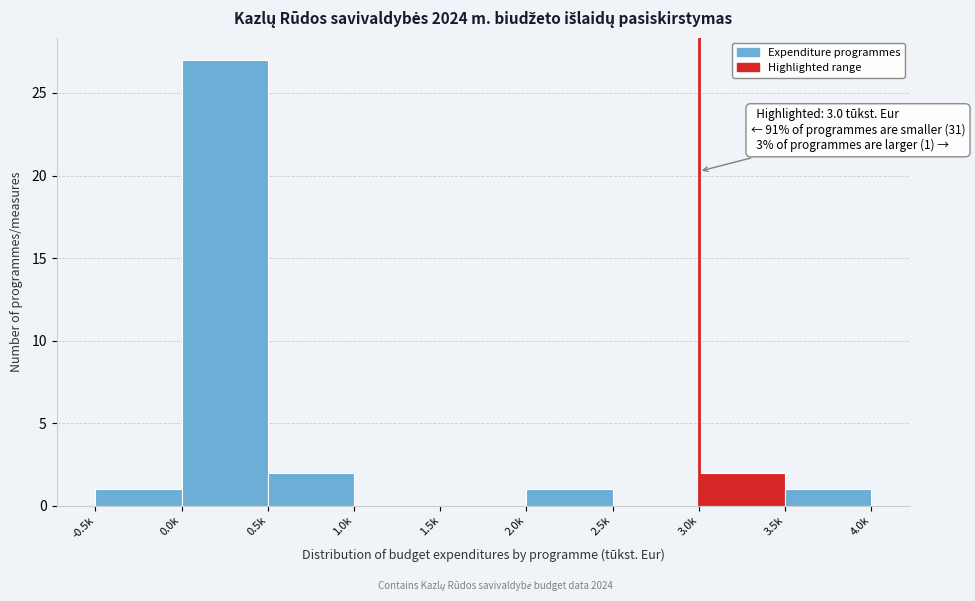

Reading left to right, list all the values displayed in this chart.

-0.5k=1	0.0k=27	0.5k=2	1.0k=0	1.5k=0	2.0k=1	2.5k=0	3.0k=2	3.5k=1